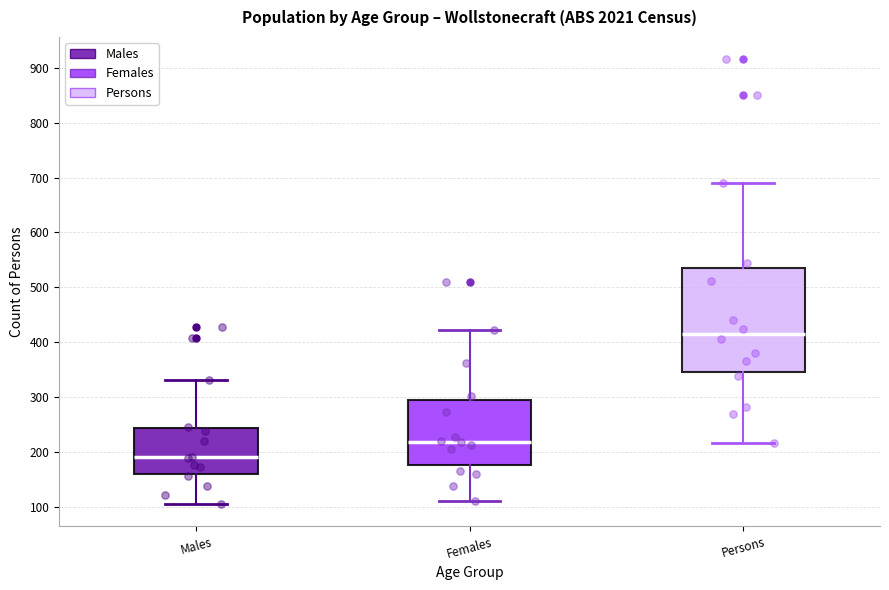

Comparing the boxes themselves (not the whiskers), which one is the tallest?

Persons